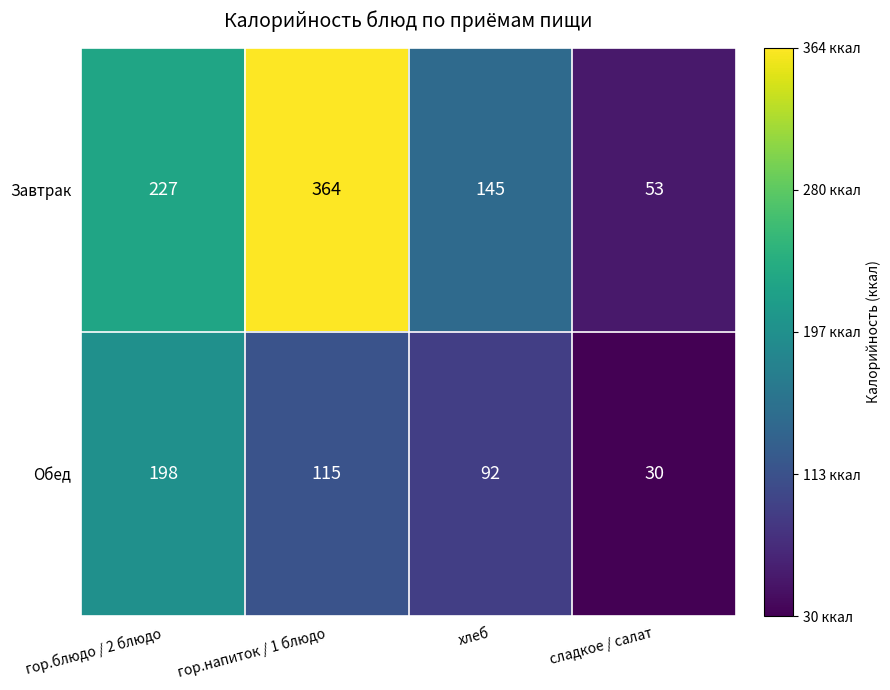

Reading right to left, transcribe all the data shown in this chart.

Завтрак: 53	145	364	227
Обед: 30	92	115	198